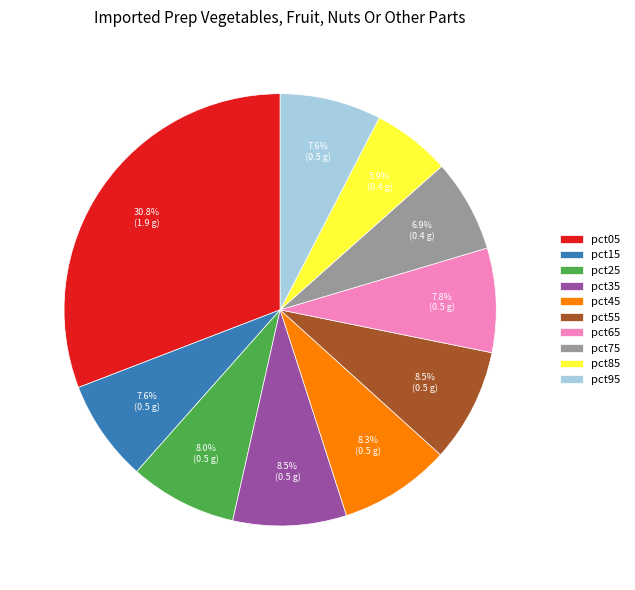

Do pct45 and pct35 together represent more than half of the pie?

No